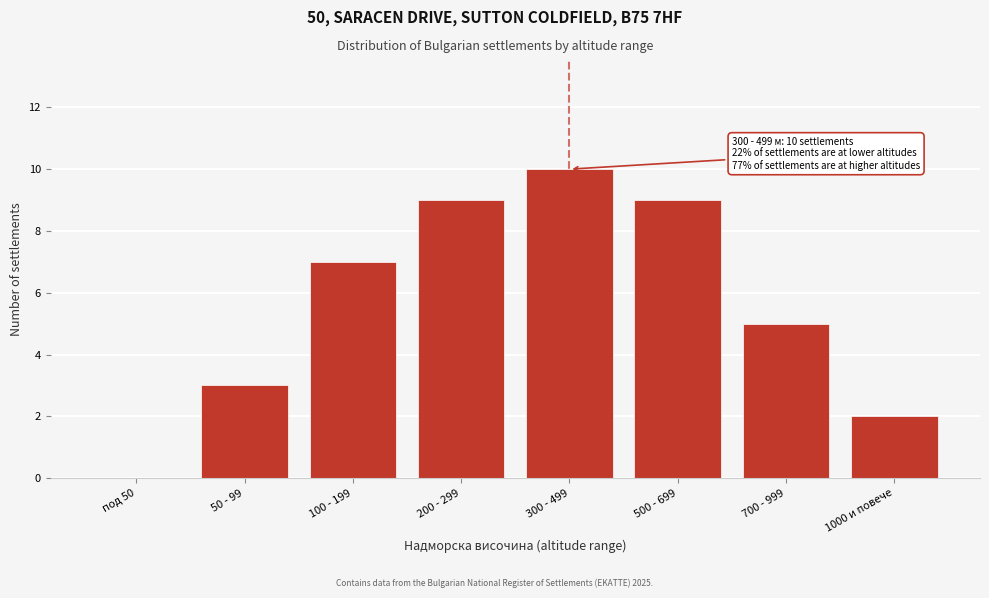

Reading left to right, extract all data points from this chart.

под 50=0	50 - 99=3	100 - 199=7	200 - 299=9	300 - 499=10	500 - 699=9	700 - 999=5	1000 и повече=2